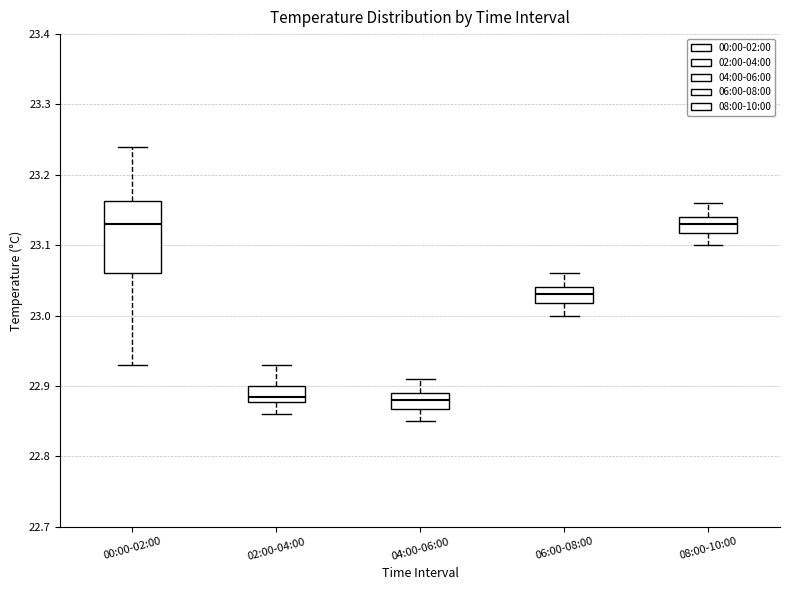

Which box is the tallest, from its lower edge to its upper edge?

00:00-02:00